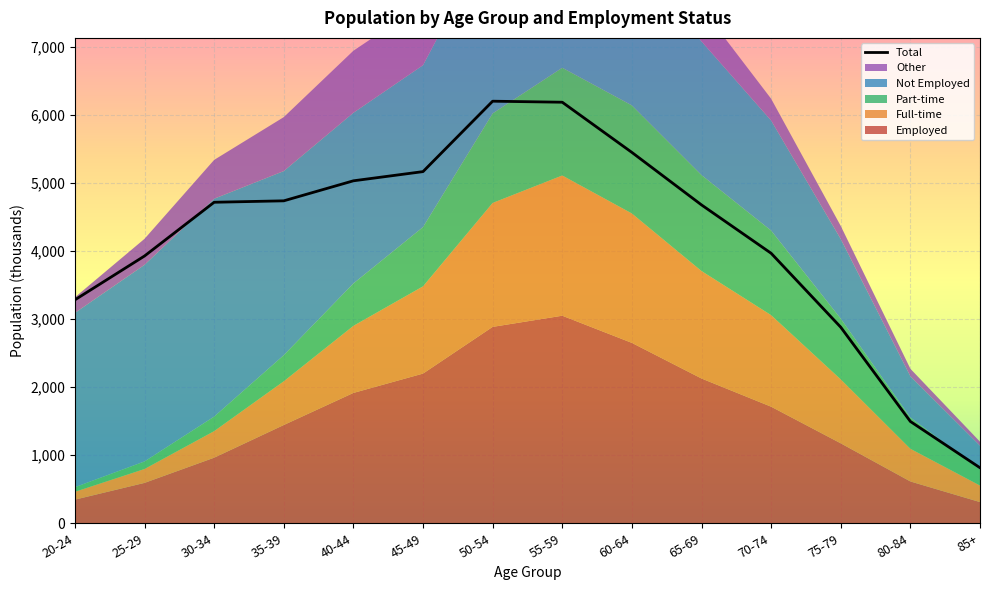

What is the value of the 1st point from the left?

3281